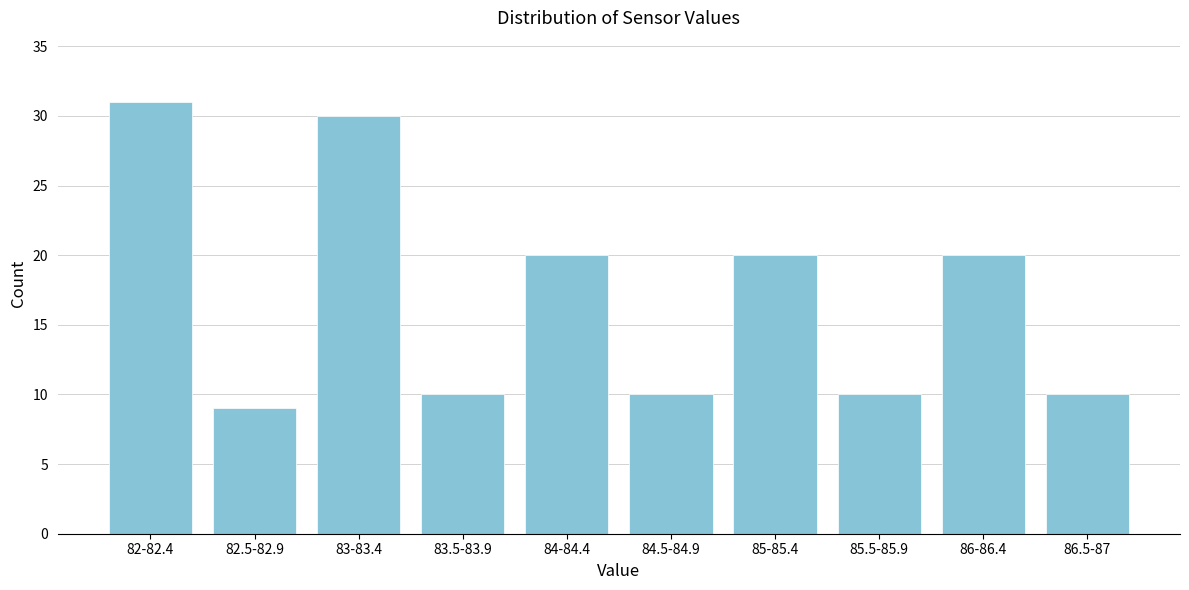

Reading right to left, what are all the values shown in this chart?

10	20	10	20	10	20	10	30	9	31